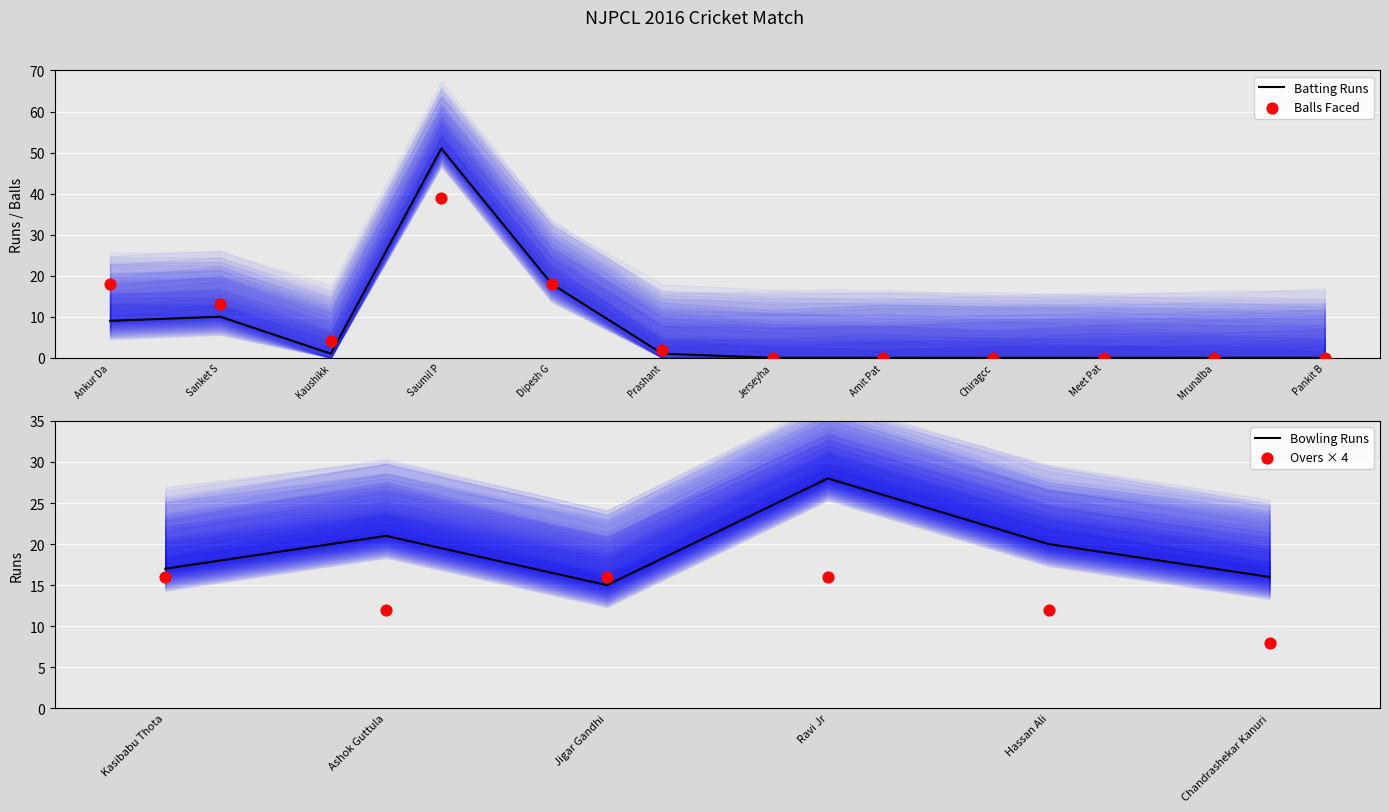

The Batting Runs series shows 29 at Meet Pat. True or false?

False